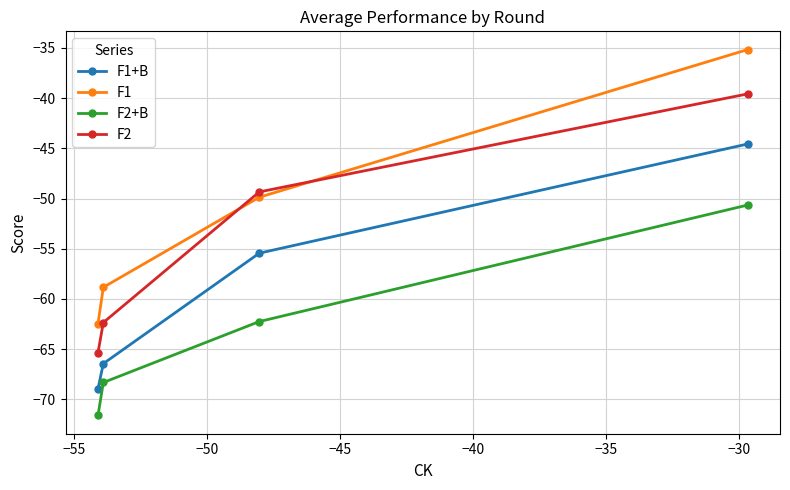

Rank the series by their average value, from lowest to highest.

F2+B, F1+B, F2, F1